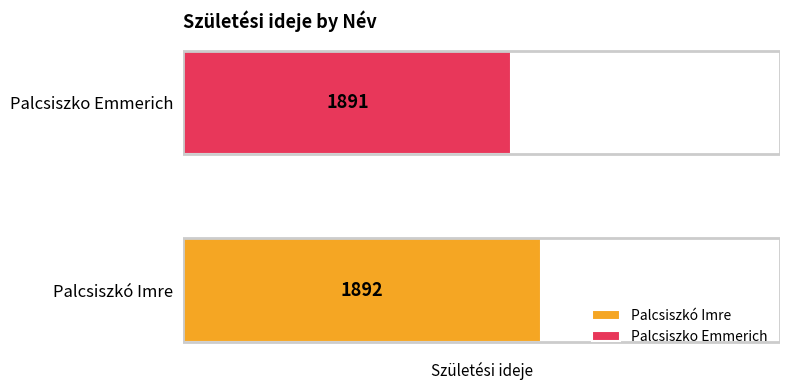

The value at Palcsiszkó Imre is 1892. True or false?

True